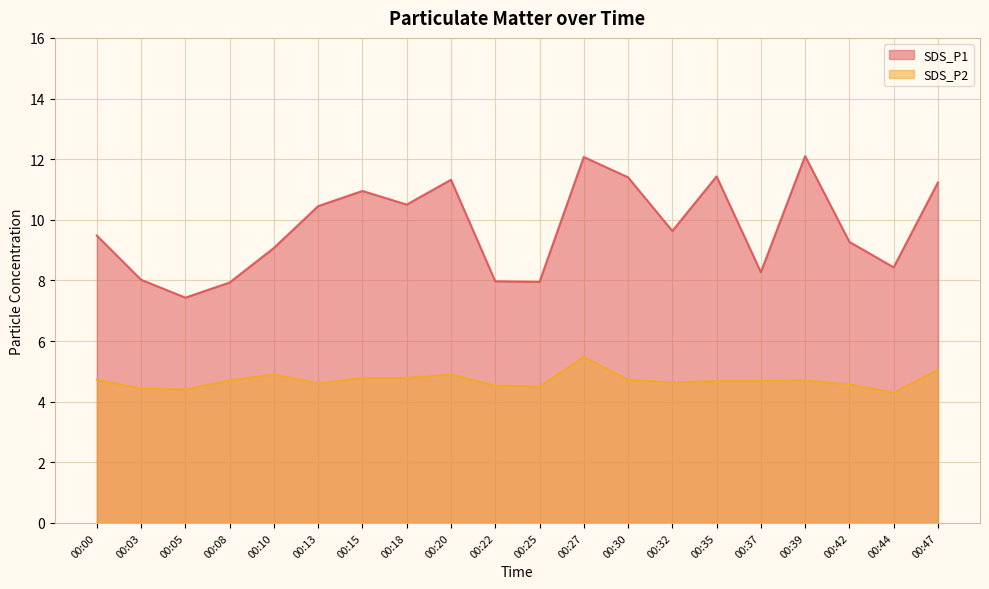

Is it true that SDS_P1 equals 8.4 at 00:44?

True